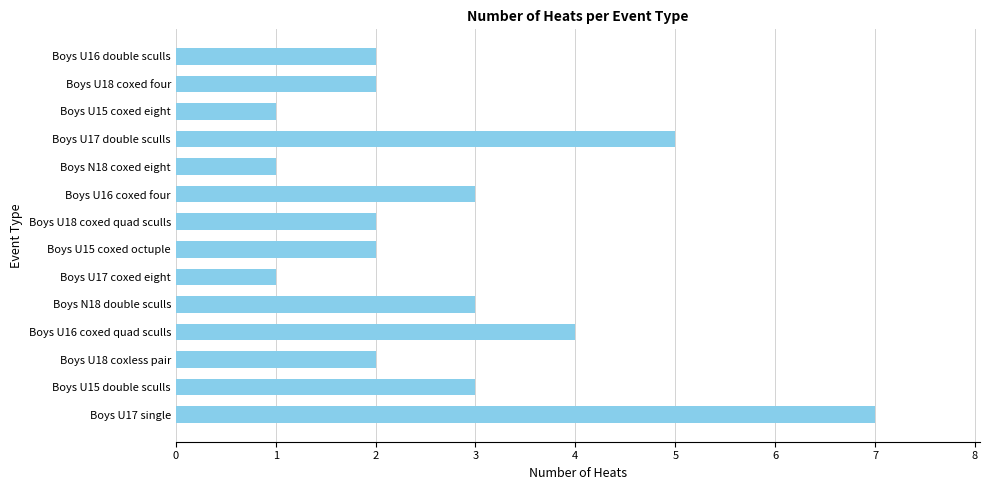

What is the ratio of the value at Boys U16 double sculls to the value at Boys N18 coxed eight?

2.0